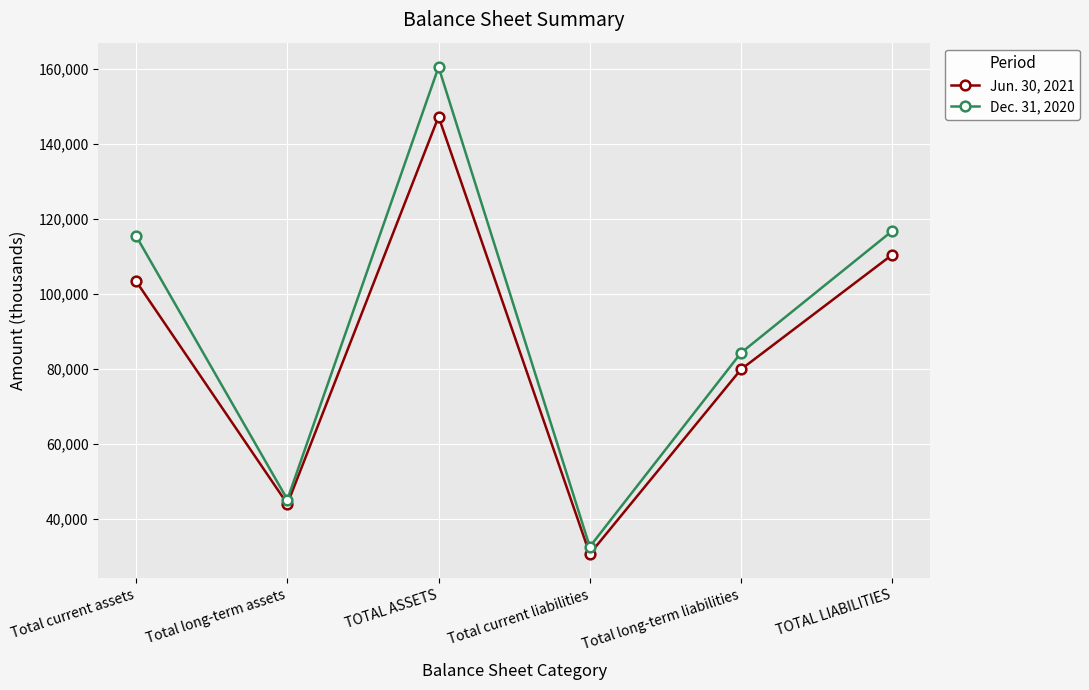

Which series has the widest spread of values?

Dec. 31, 2020